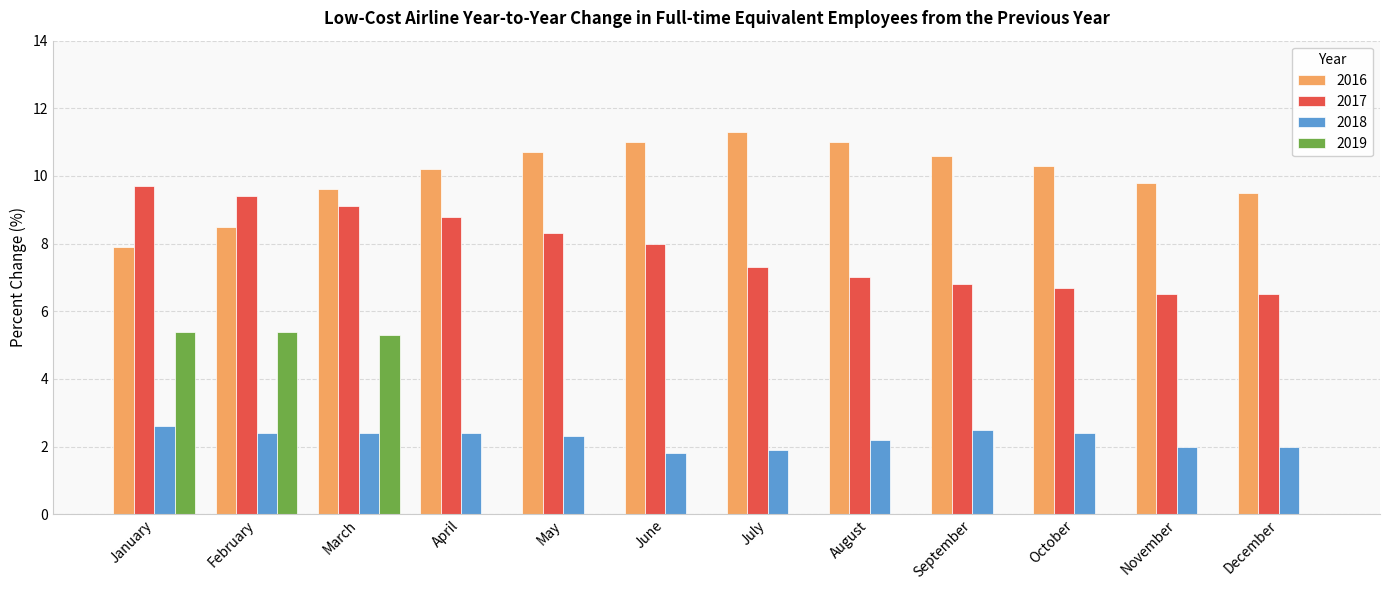

Count the number of categories in the chart.

12